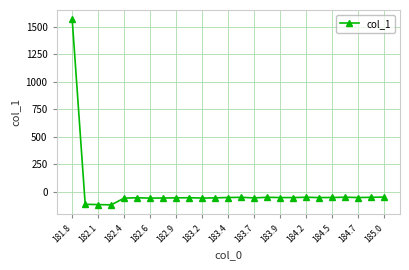

What is the value of the 9th point from the left?

-54.8